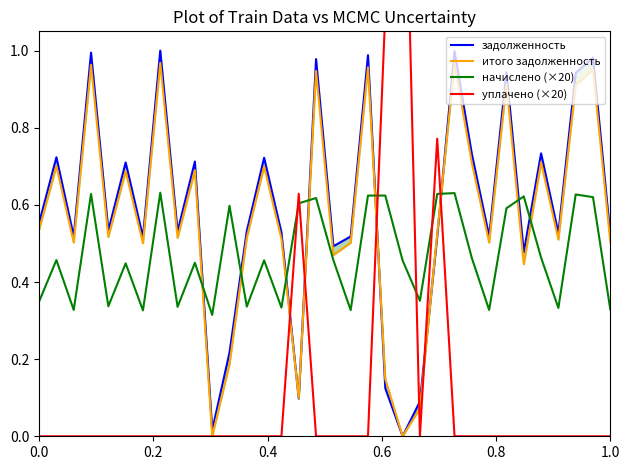

Does the chart display data point markers on the line(s)?

No